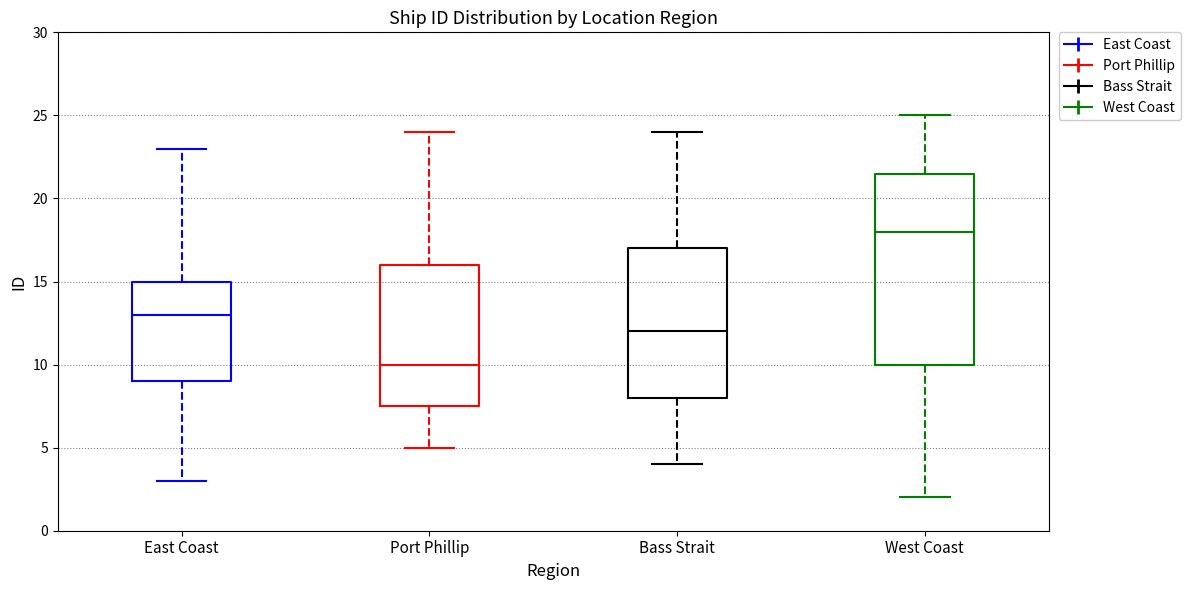

Which box's median line is the highest?

West Coast